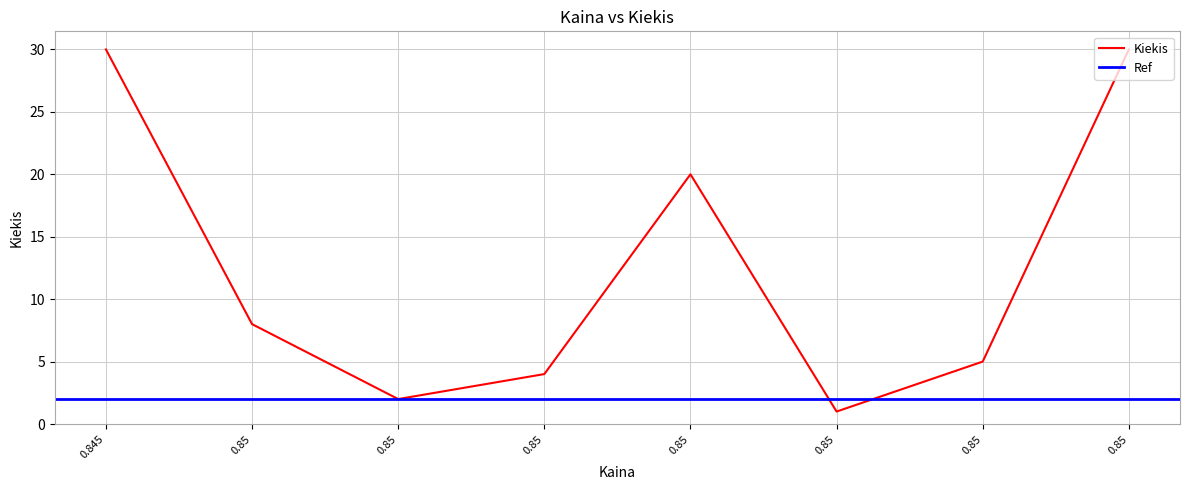

The value at 0.85 is 1. True or false?

True